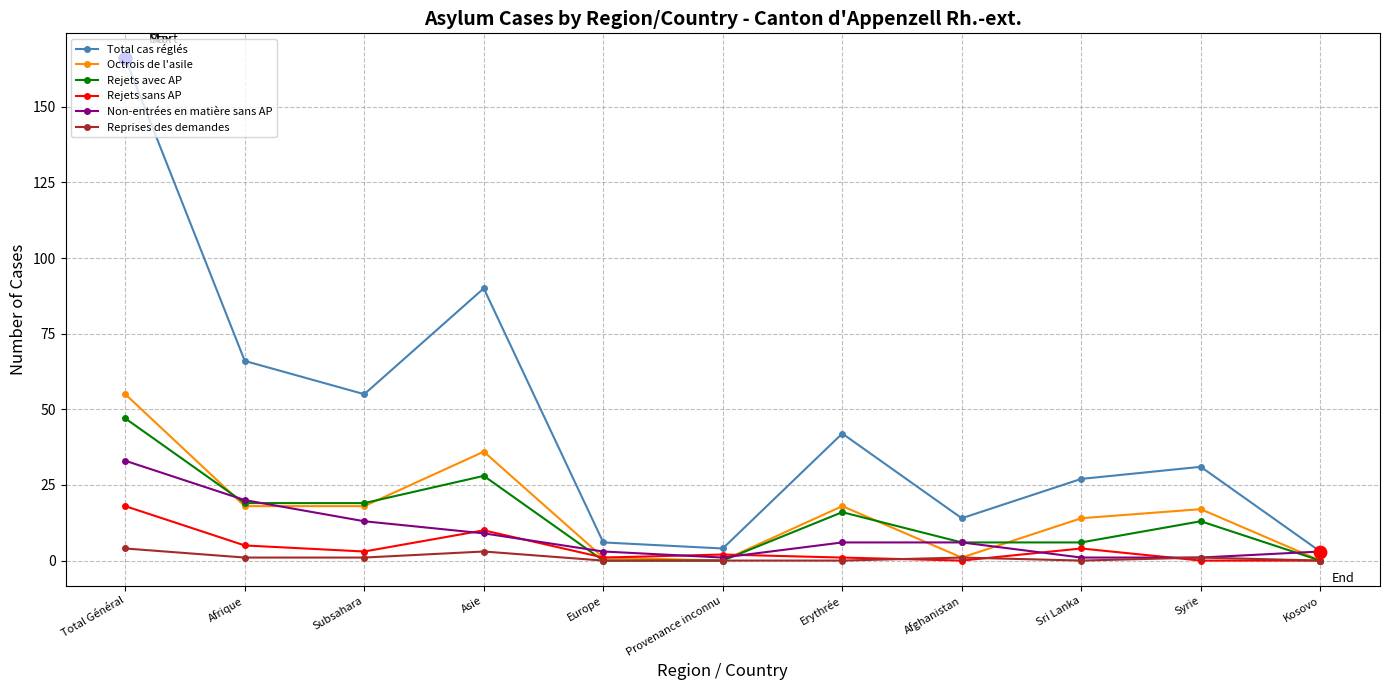

At which category is the sum across all series the highest?

Total Général